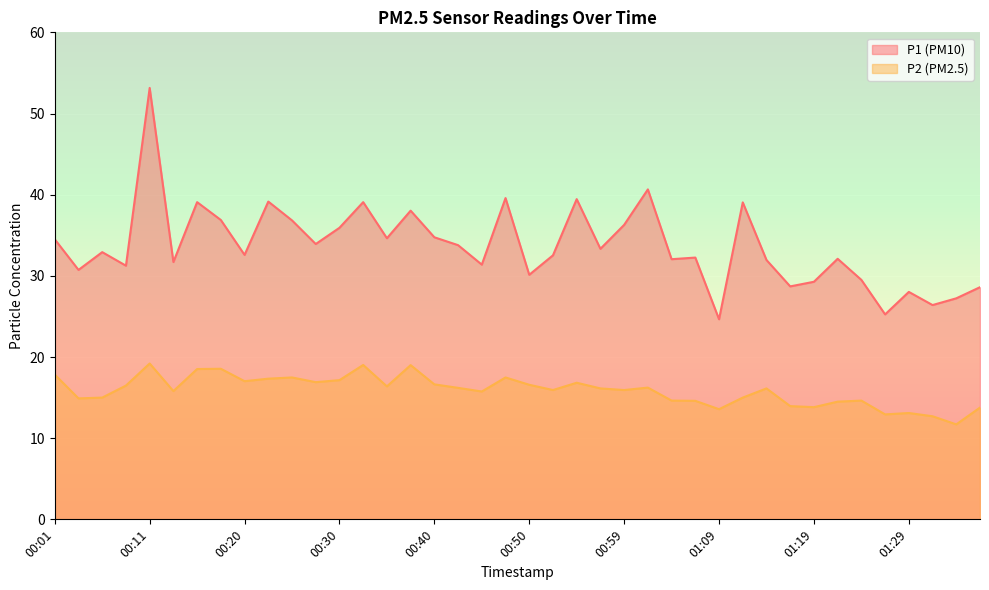

The P1 series shows 22.7 at 00:42. True or false?

False